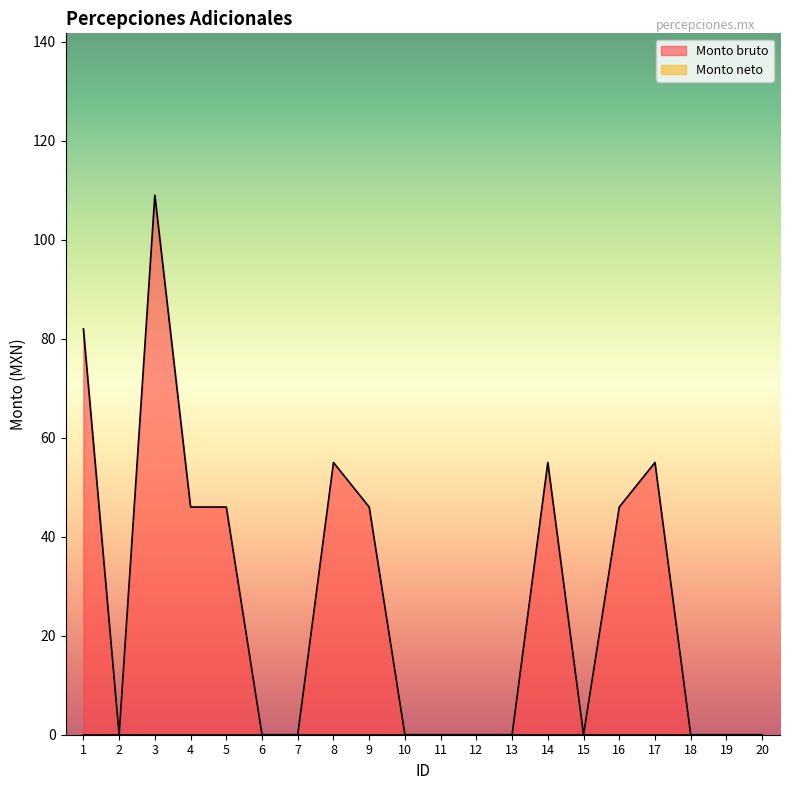

Which has a higher value, 17 or 20?

17